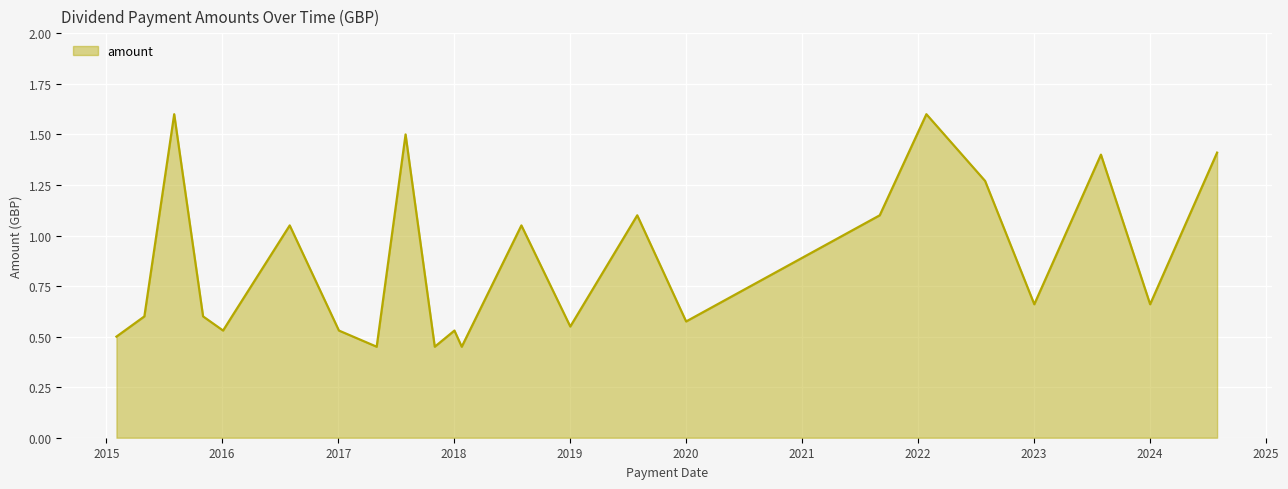

What is the difference between the maximum and minimum values?

1.2